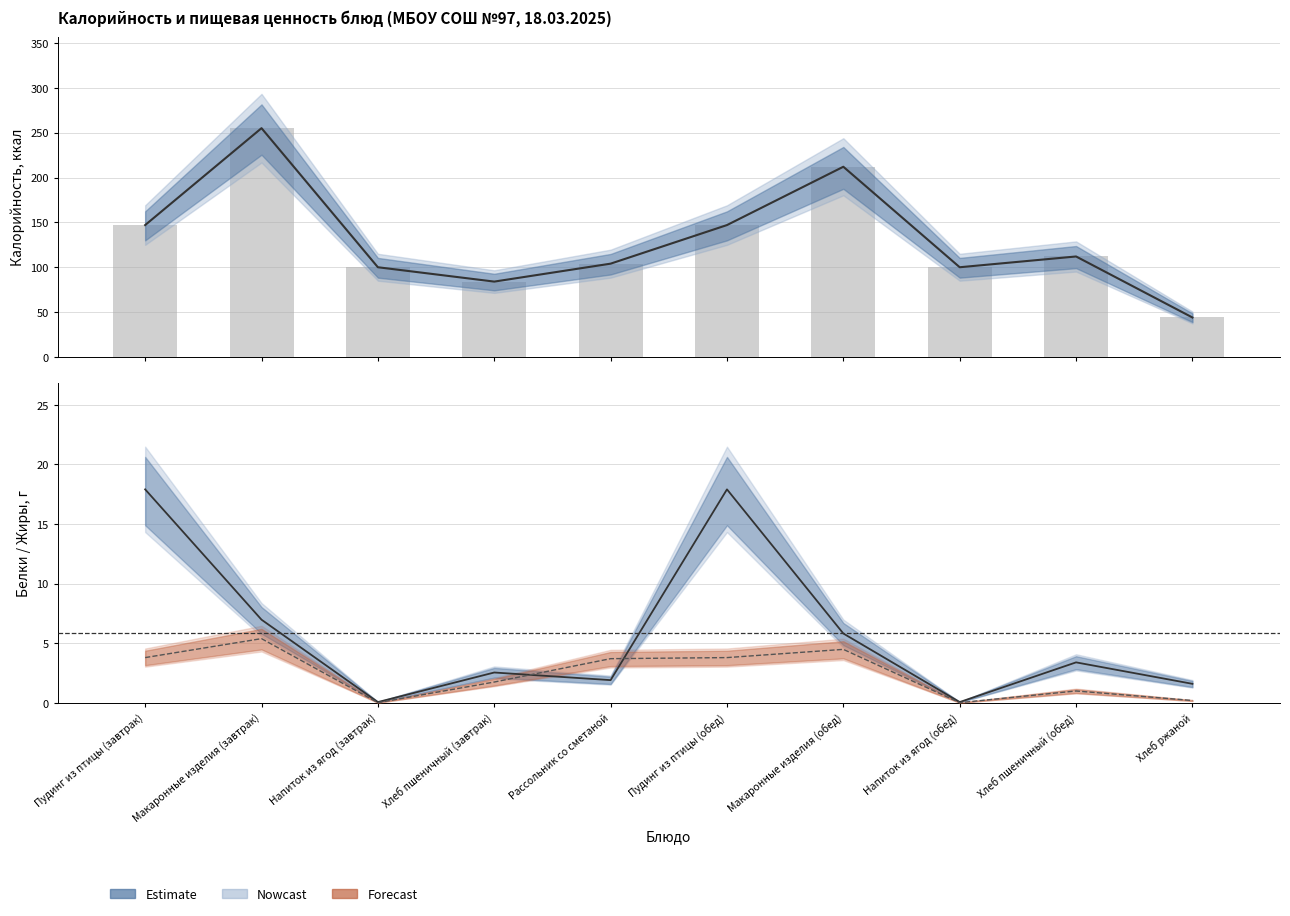

Between Пудинг из птицы (обед) and Хлеб пшеничный (обед), which is larger?

Пудинг из птицы (обед)